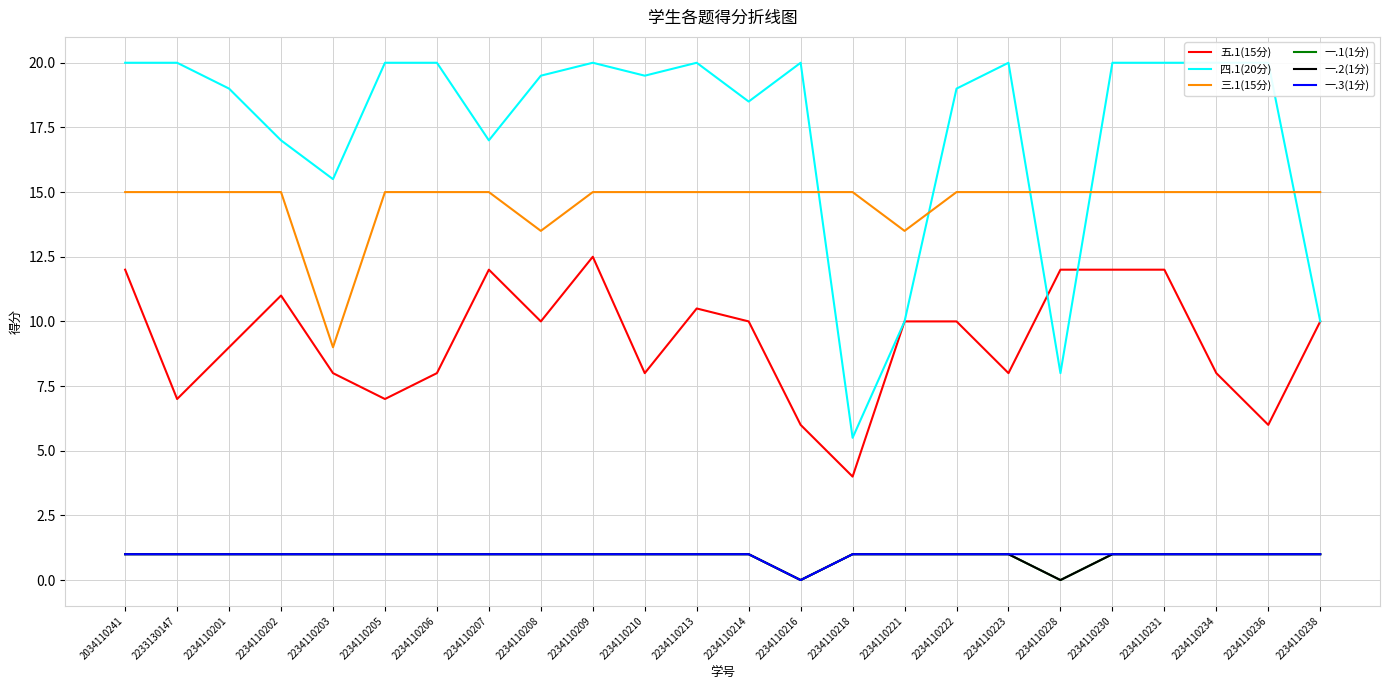

At which category is the sum across all series the highest?

2234110209